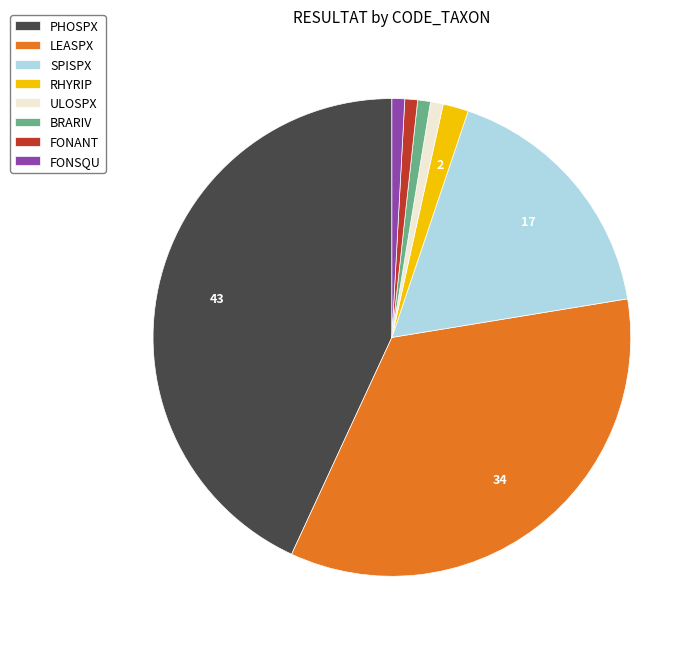

Which has a higher value, LEASPX or SPISPX?

LEASPX